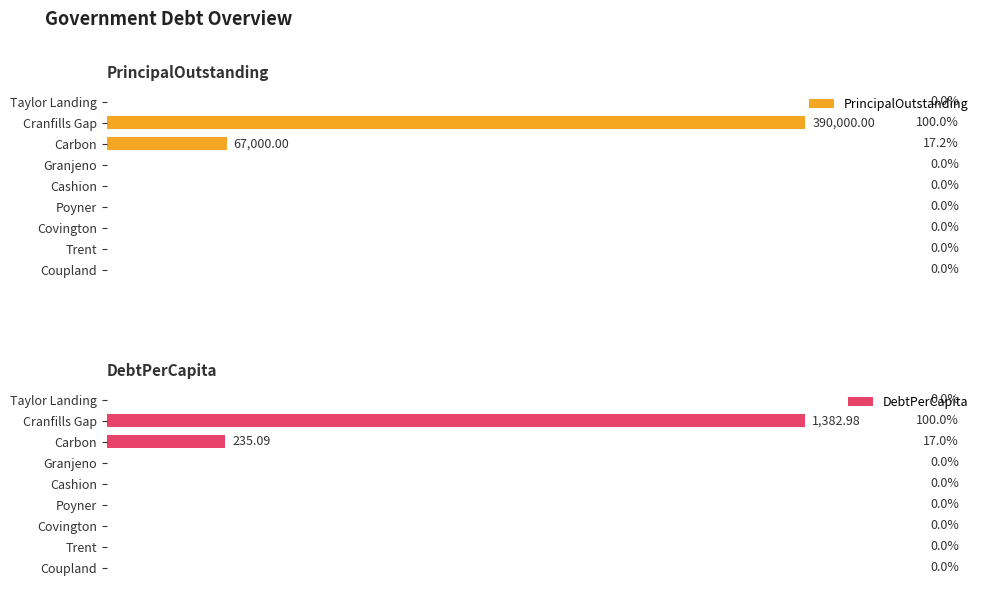

At which label is PrincipalOutstanding closest to 195000?

Carbon